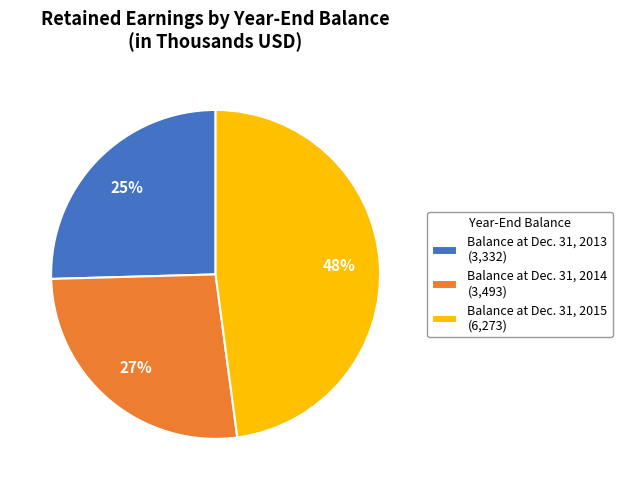

Rank the categories by value from highest to lowest.

Balance at Dec. 31, 2015, Balance at Dec. 31, 2014, Balance at Dec. 31, 2013